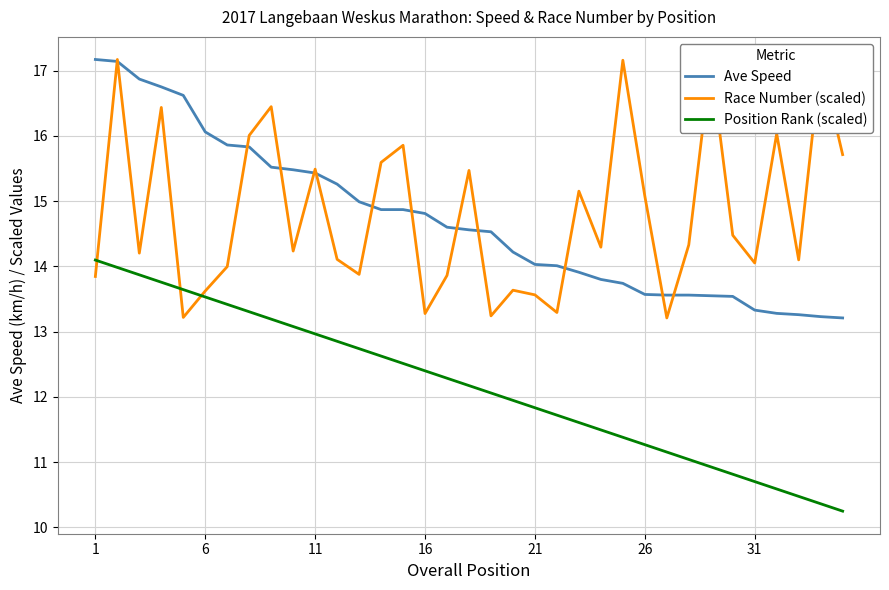

At how many categories does at least one series exceed 11?

35